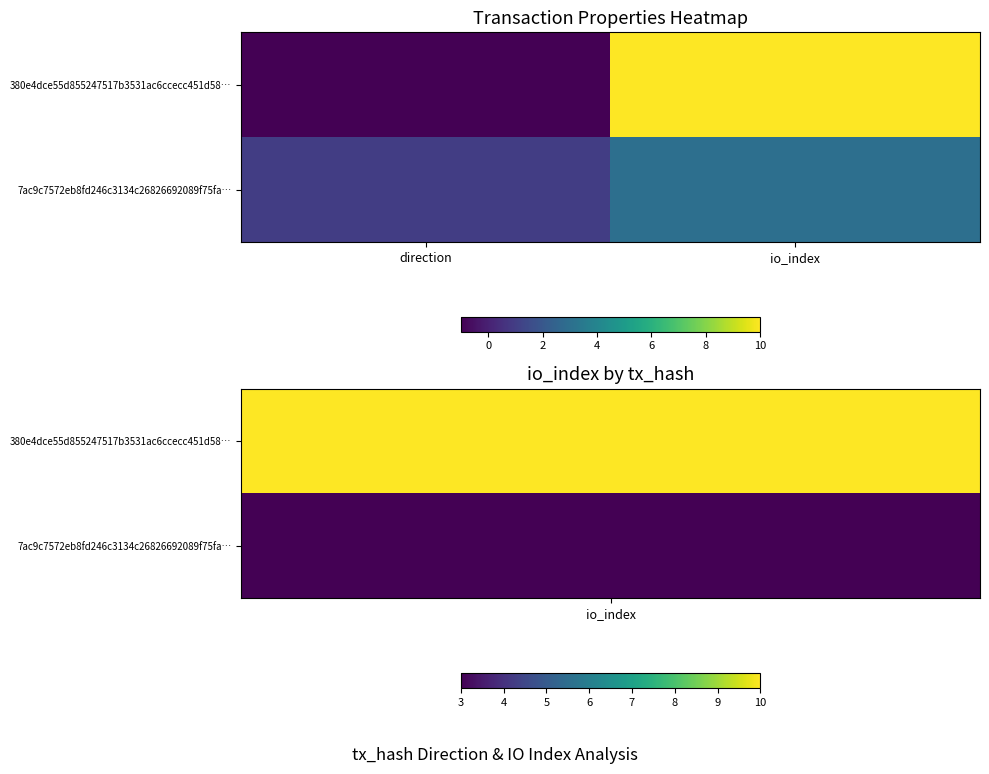

Reading right to left, what are all the values shown in this chart?

380e4dce55d855247517b3531ac6ccecc451d58…: io_index=10	direction=-1
7ac9c7572eb8fd246c3134c26826692089f75fa…: io_index=3	direction=1